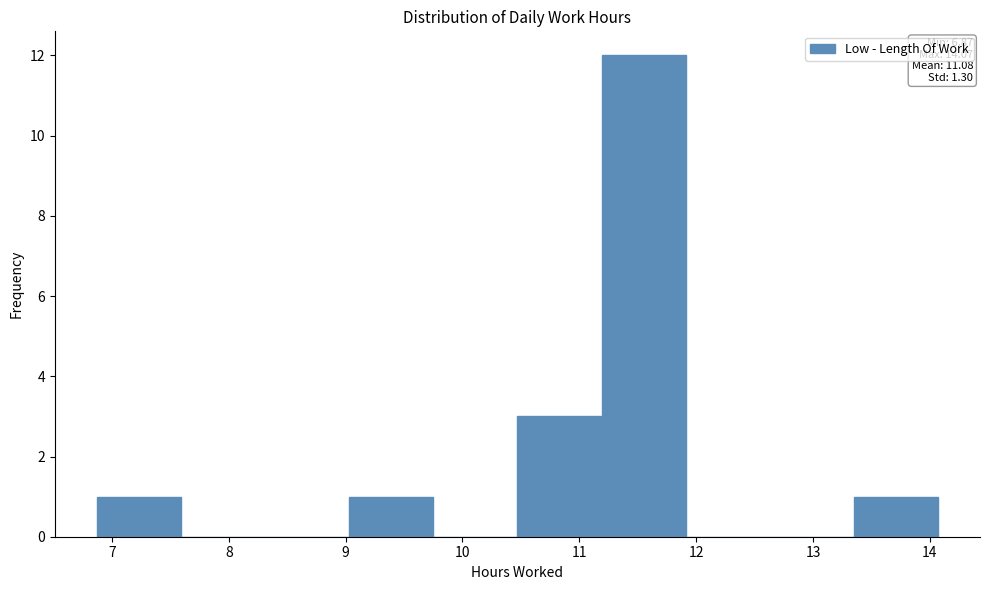

Over which range of the x-axis is the bar tallest?

11.19 to 11.91